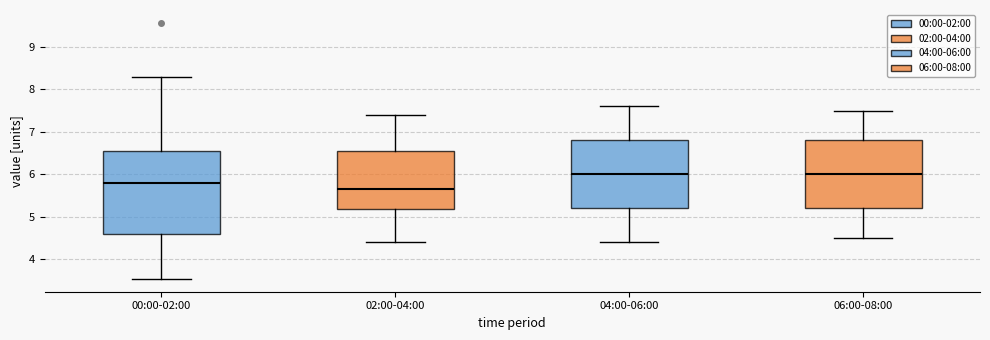

Reading left to right, read every box against the y-axis: the position of its median line, the range the box covers, and the ends of its whiskers. The values are not printed on the chart, so give them approximately, as read against the axis.

00:00-02:00: median 5.8, box 4.6 to 6.5, whiskers 3.5 to 8.3
02:00-04:00: median 5.7, box 5.2 to 6.6, whiskers 4.4 to 7.4
04:00-06:00: median 6.0, box 5.2 to 6.8, whiskers 4.4 to 7.6
06:00-08:00: median 6.0, box 5.2 to 6.8, whiskers 4.5 to 7.5